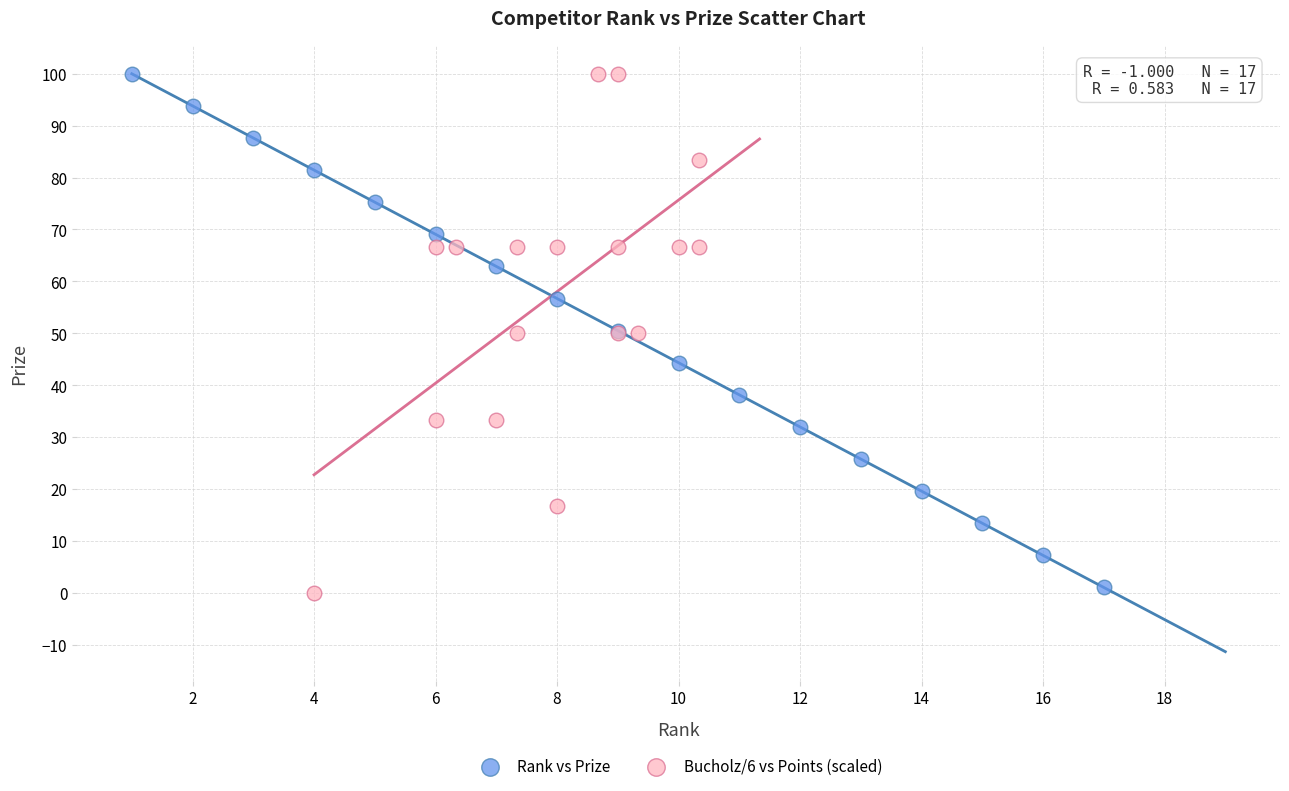

Which series reaches the minimum Y coordinate?

Bucholz/6 vs Points (scaled)